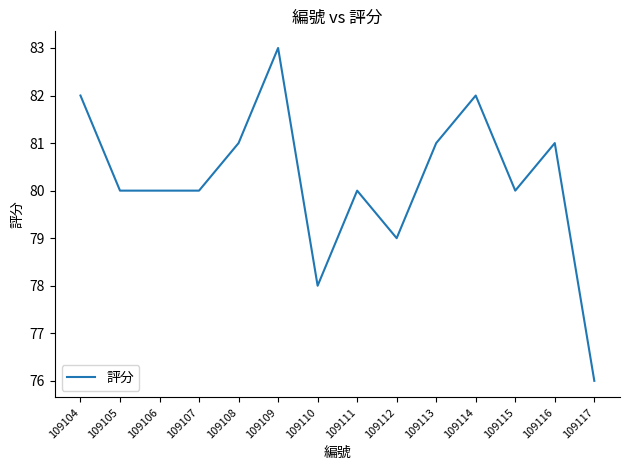

How many lines are shown in the chart?

1